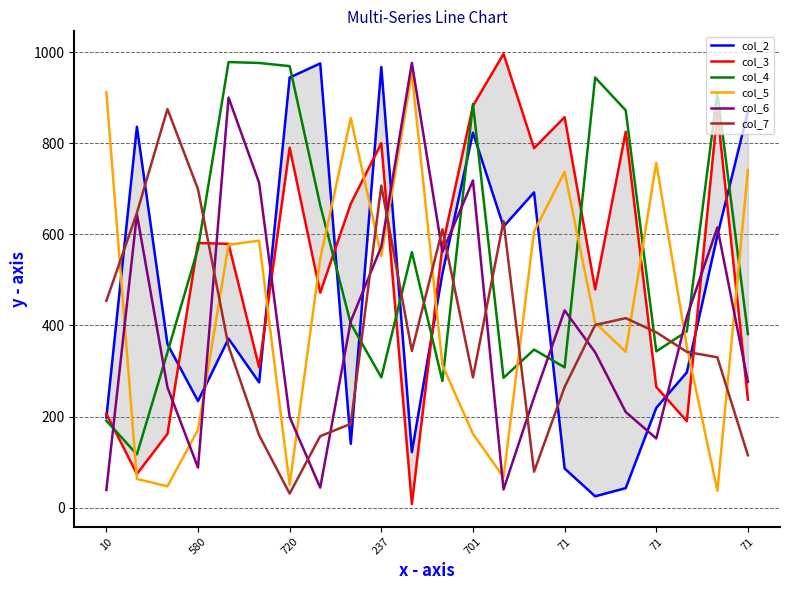

Does the chart have visible grid lines?

Yes